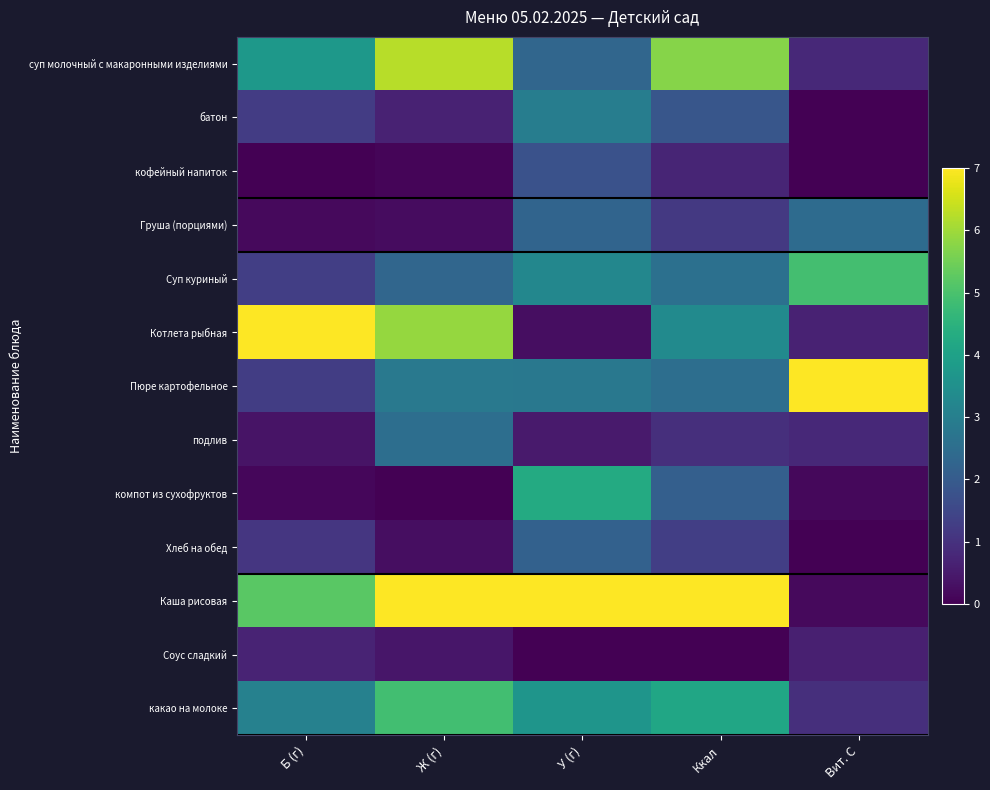

At Ккал, list the series in order from largest to smallest.

Каша рисовая, суп молочный с макаронными изделиями, какао на молоке, Котлета рыбная, Суп куриный, Пюре картофельное, компот из сухофруктов, батон, Хлеб на обед, Груша (порциями), подлив, кофейный напиток, Соус сладкий